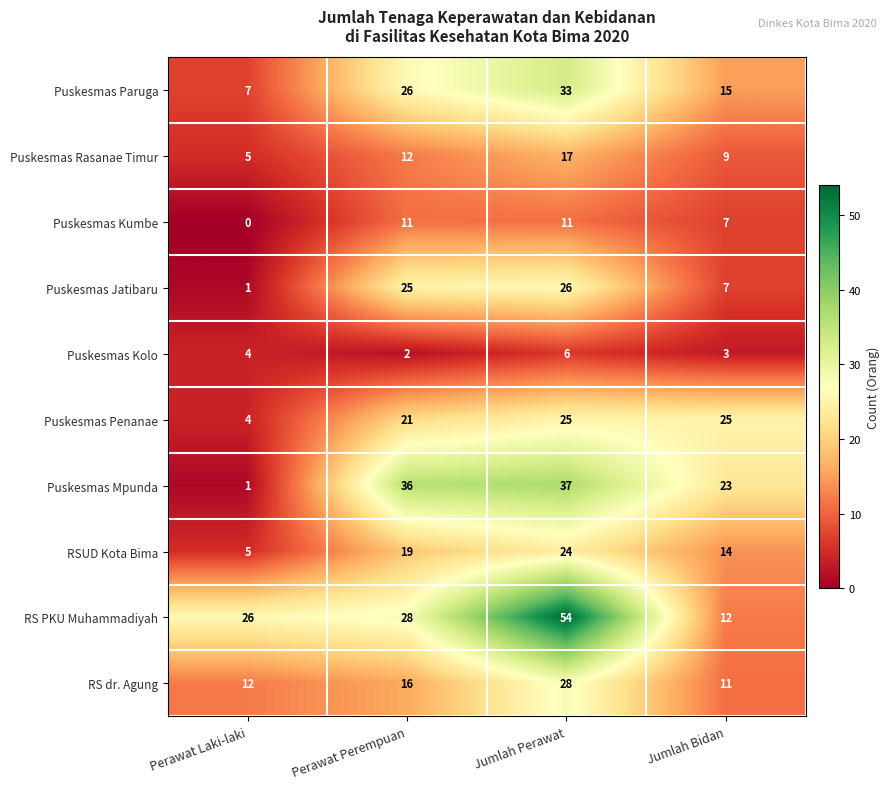

The Puskesmas Penanae series shows 25 at Jumlah Bidan. True or false?

True